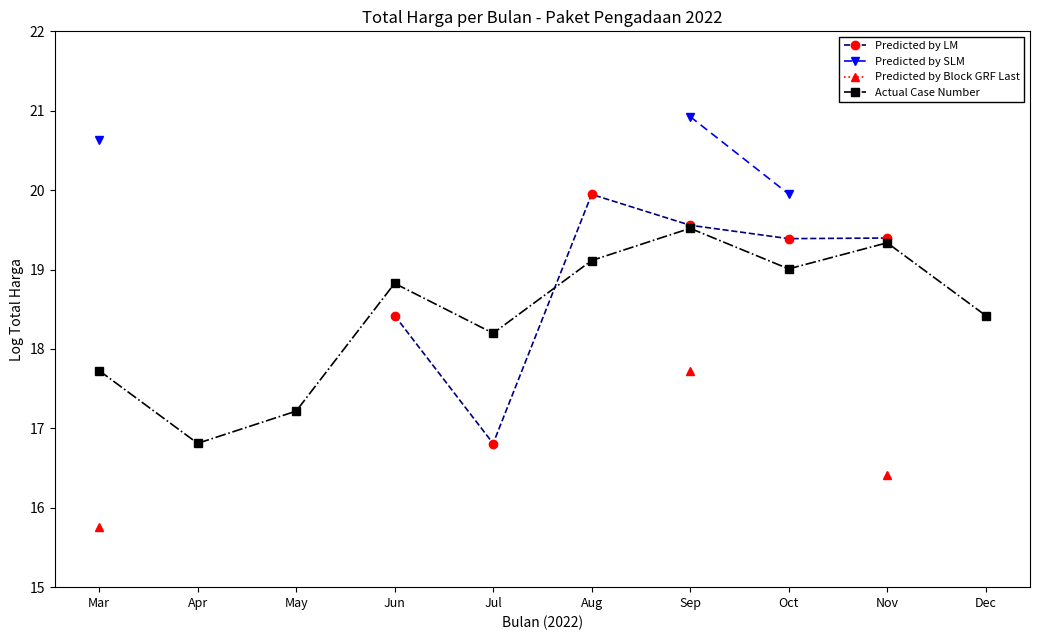

At which label does Predicted by LM first exceed 19?

Aug